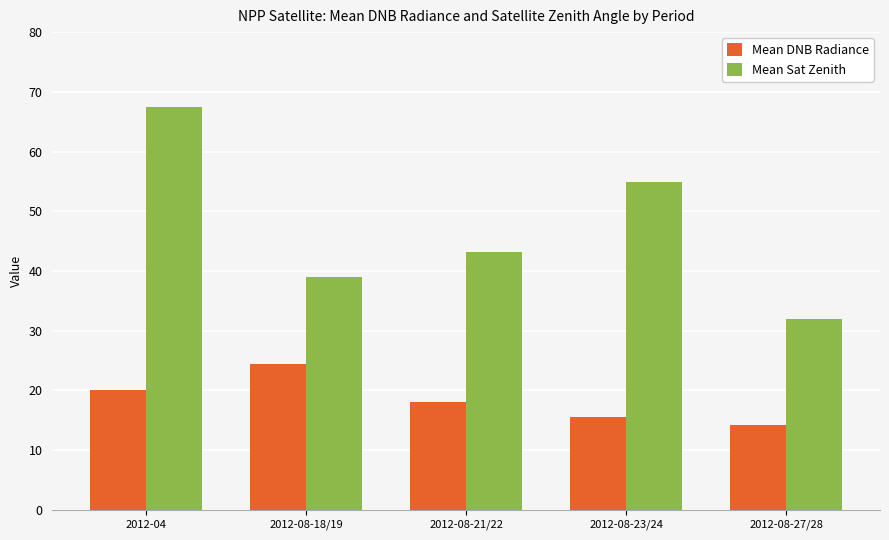

Rank the series by their maximum value, from lowest to highest.

Mean DNB Radiance, Mean Sat Zenith